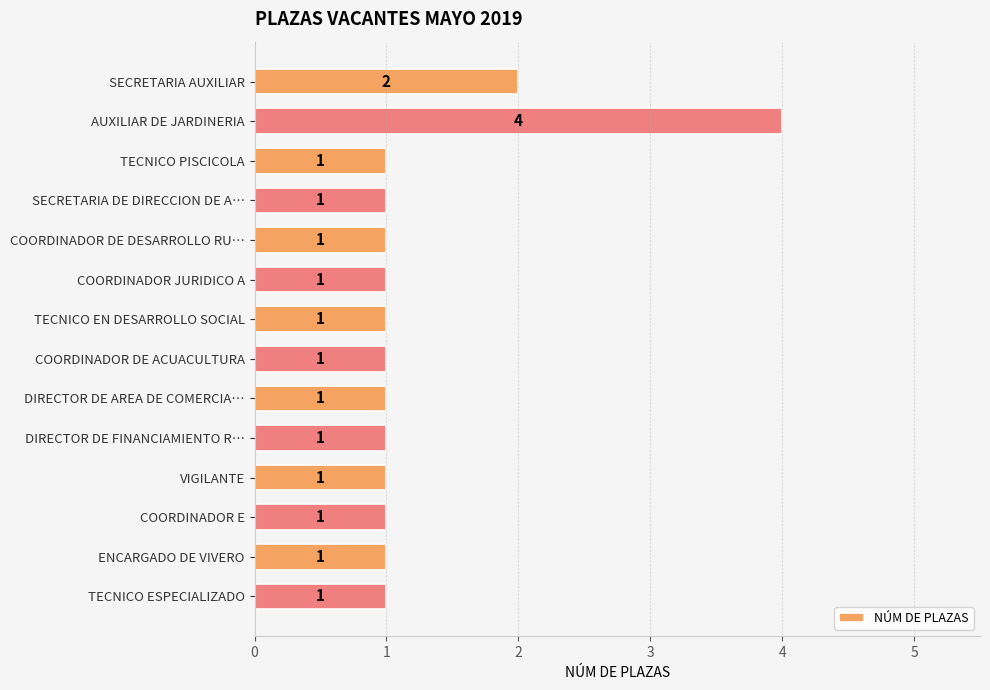

What is the label of the 13th bar from the top?

ENCARGADO DE VIVERO